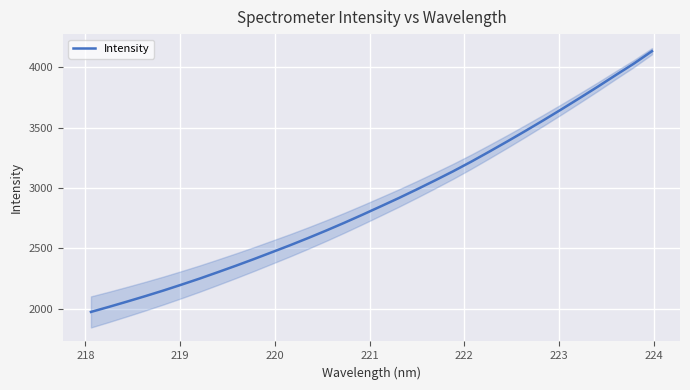

What is the value of the 19th point from the left?

2987.8